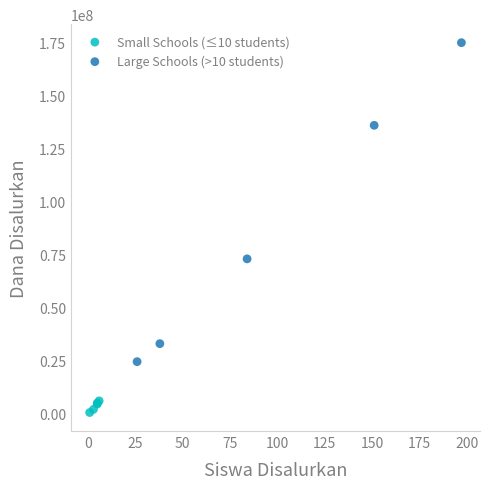

Which series reaches the minimum Y coordinate?

Small Schools (≤10 students)